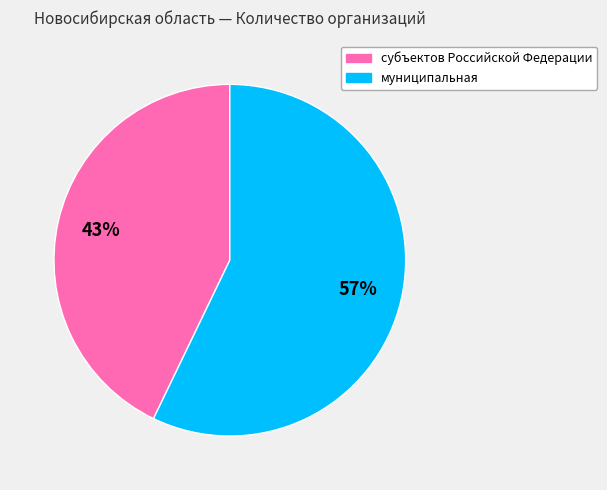

How many segments does this pie chart have?

2